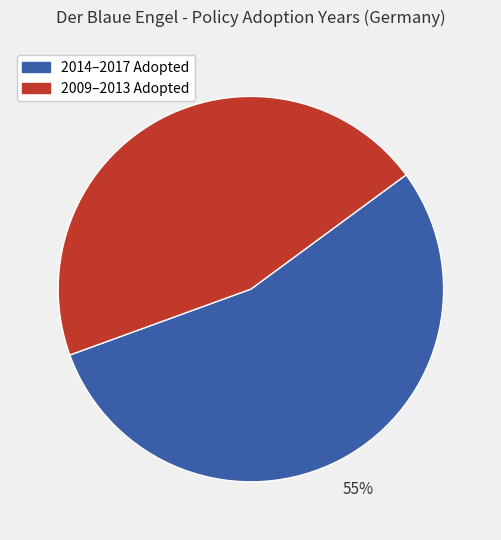

To the nearest percent, what is the average slice percentage?

50%